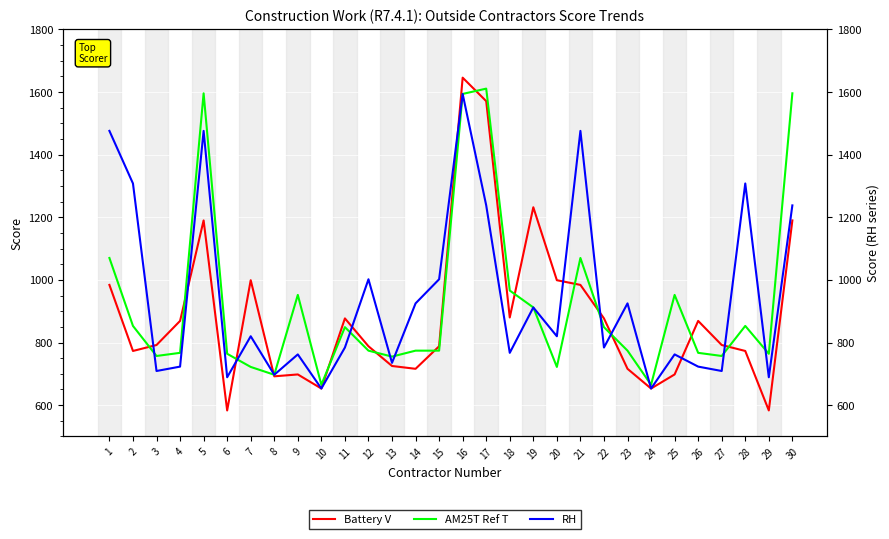

Is the value of Battery V at 8 greater than the value of RH at 28?

No